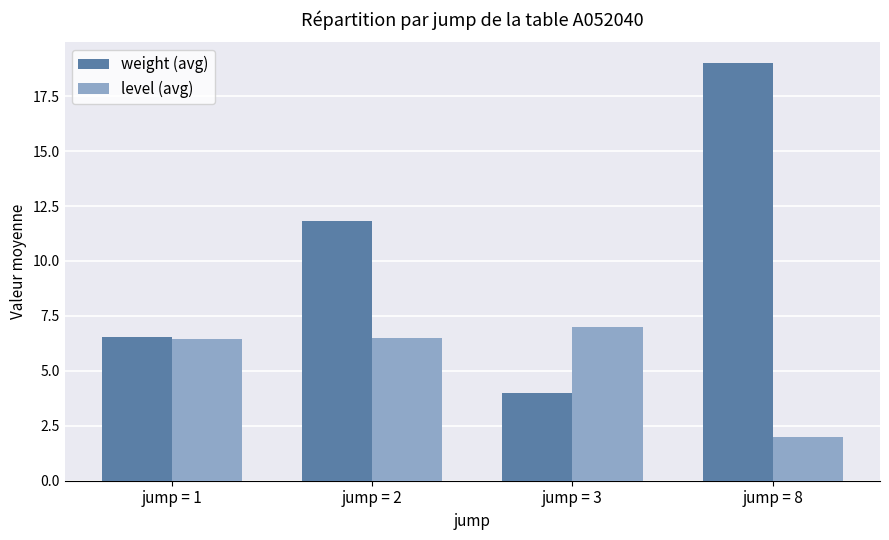

What is the sum of the level (avg) values at jump = 3 and jump = 1?

13.5